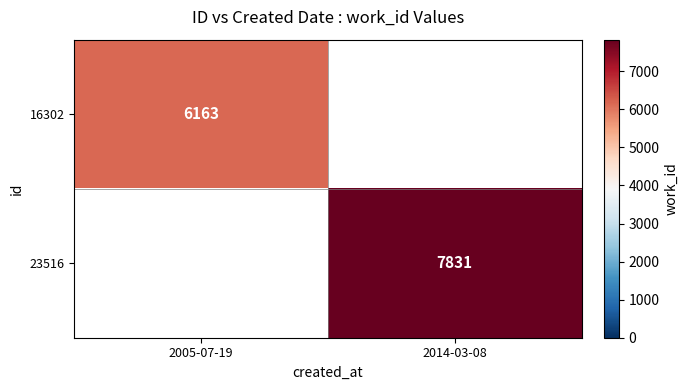

What is the total value across all series at 2005-07-19?

6163